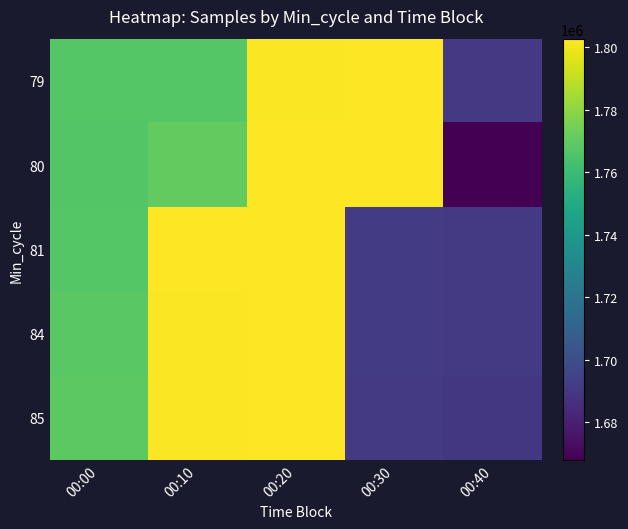

Which has a higher value, 00:30 or 00:10?

00:30